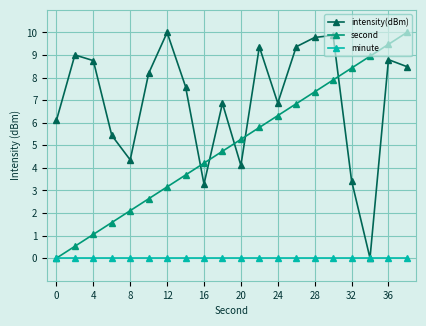

List the series in order of their overall mean, lowest first.

minute, second, intensity(dBm)